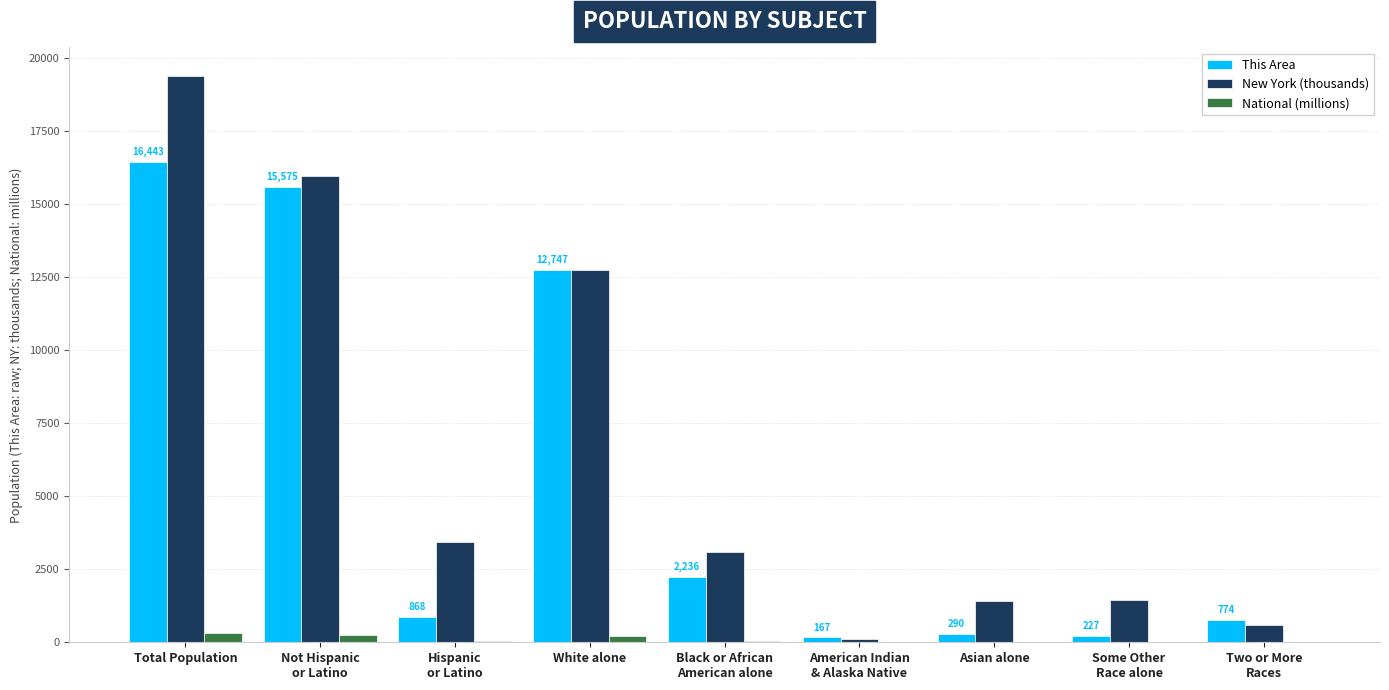

Is it true that This Area equals 6765.1 at White alone?

False